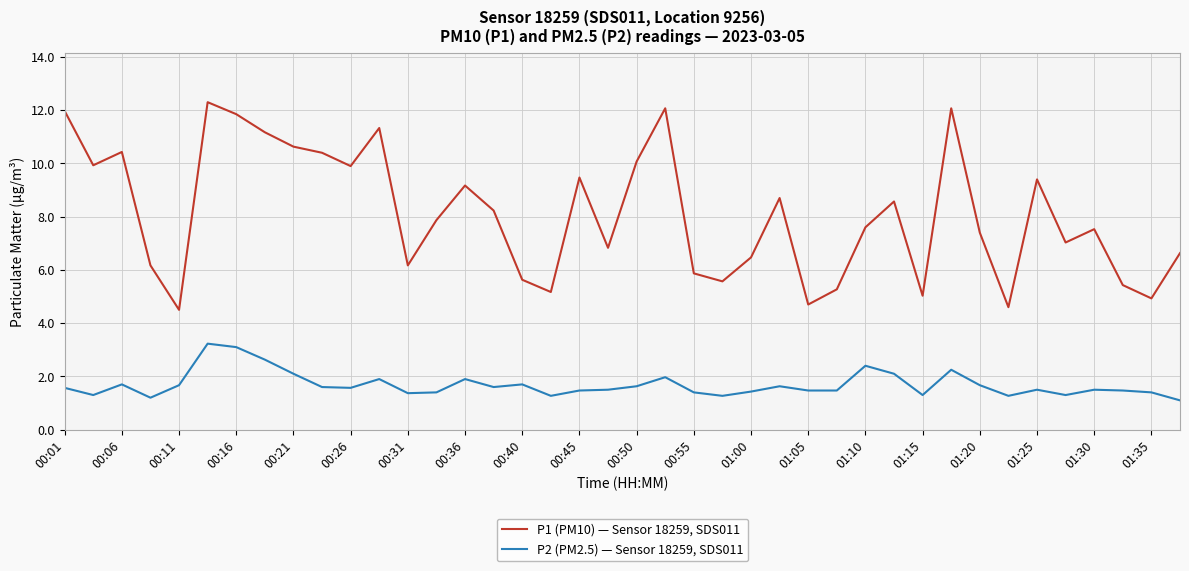

What are all the series names shown in the legend?

P1 (PM10) — Sensor 18259, SDS011, P2 (PM2.5) — Sensor 18259, SDS011